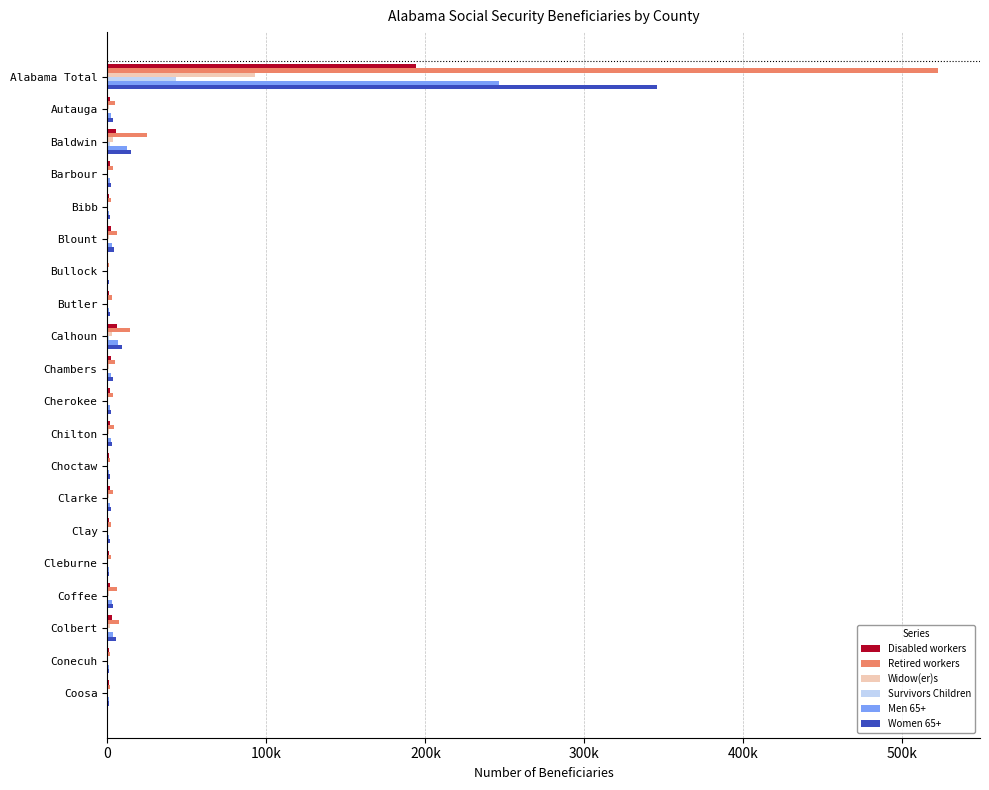

What are all the series names shown in the legend?

Disabled workers, Retired workers, Widow(er)s, Survivors Children, Men 65+, Women 65+